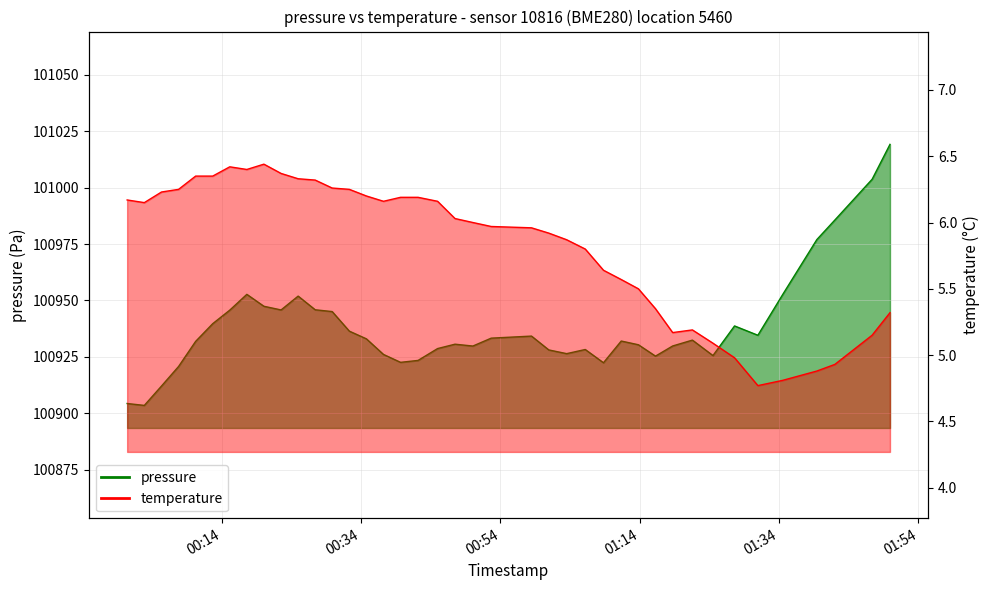

List the labels in order of temperature value, smallest first.

2022-09-29T01:30:57, 2022-09-29T01:34:32, 2022-09-29T01:39:25, 2022-09-29T01:42:00, 2022-09-29T01:27:36, 2022-09-29T01:24:30, 2022-09-29T01:47:21, 2022-09-29T01:18:43, 2022-09-29T01:21:33, 2022-09-29T01:49:55, 2022-09-29T01:16:15, 2022-09-29T01:13:48, 2022-09-29T01:11:20, 2022-09-29T01:08:47, 2022-09-29T01:06:10, 2022-09-29T01:03:30, 2022-09-29T01:00:56, 2022-09-29T00:58:27, 2022-09-29T00:52:40, 2022-09-29T00:50:02, 2022-09-29T00:47:28, 2022-09-29T00:02:52, 2022-09-29T00:37:12, 2022-09-29T00:44:58, 2022-09-29T00:00:24, 2022-09-29T00:39:39, 2022-09-29T00:42:10, 2022-09-29T00:34:45, 2022-09-29T00:05:20, 2022-09-29T00:07:47, 2022-09-29T00:32:18, 2022-09-29T00:29:50, 2022-09-29T00:27:24, 2022-09-29T00:24:57, 2022-09-29T00:10:14, 2022-09-29T00:12:41, 2022-09-29T00:22:30, 2022-09-29T00:17:35, 2022-09-29T00:15:08, 2022-09-29T00:20:02